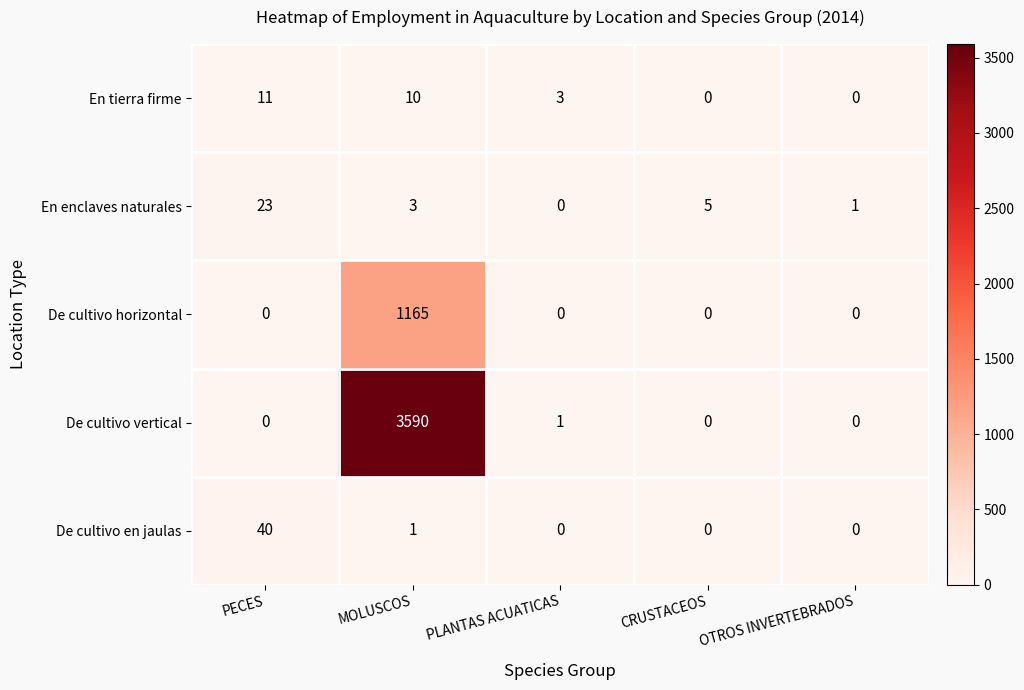

Reading right to left, transcribe all the data shown in this chart.

En tierra firme: OTROS INVERTEBRADOS=0	CRUSTACEOS=0	PLANTAS ACUATICAS=3	MOLUSCOS=10	PECES=11
En enclaves naturales: OTROS INVERTEBRADOS=1	CRUSTACEOS=5	PLANTAS ACUATICAS=0	MOLUSCOS=3	PECES=23
De cultivo horizontal: OTROS INVERTEBRADOS=0	CRUSTACEOS=0	PLANTAS ACUATICAS=0	MOLUSCOS=1165	PECES=0
De cultivo vertical: OTROS INVERTEBRADOS=0	CRUSTACEOS=0	PLANTAS ACUATICAS=1	MOLUSCOS=3590	PECES=0
De cultivo en jaulas: OTROS INVERTEBRADOS=0	CRUSTACEOS=0	PLANTAS ACUATICAS=0	MOLUSCOS=1	PECES=40